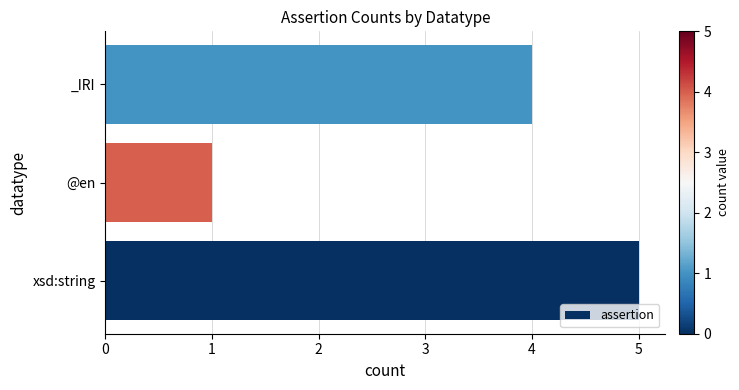

What is the maximum value shown in the chart?

5